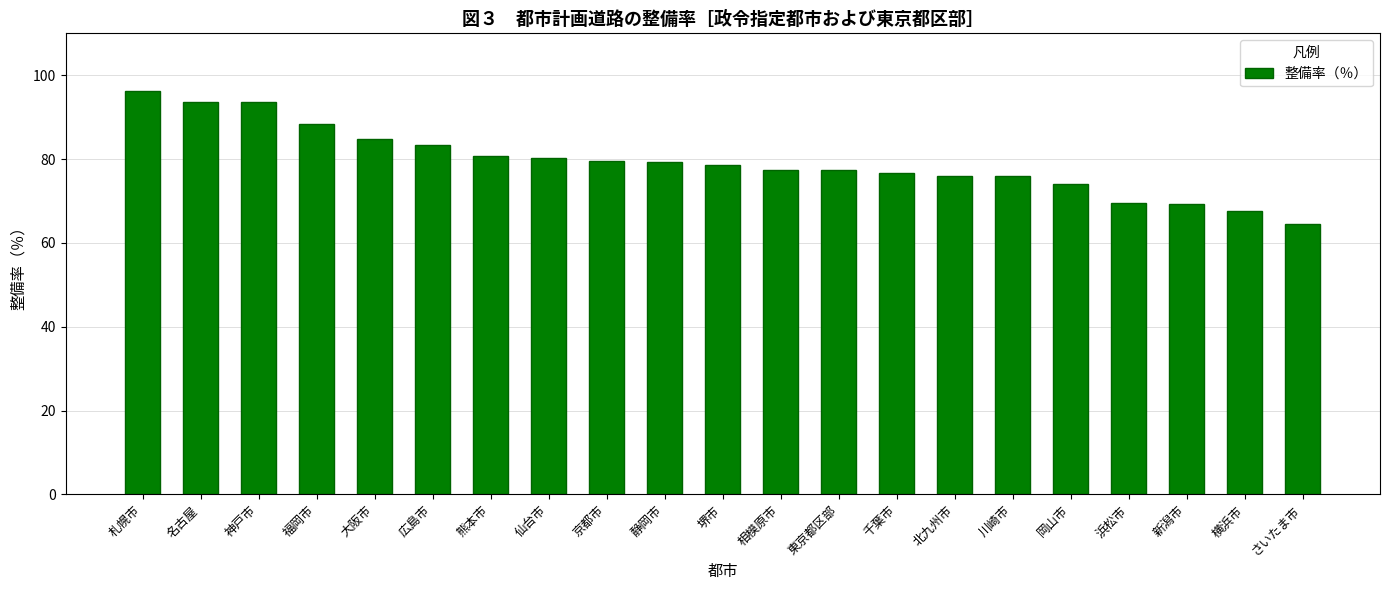

Approximately how many times larger is the value at 相模原市 compared to 広島市?

0.9